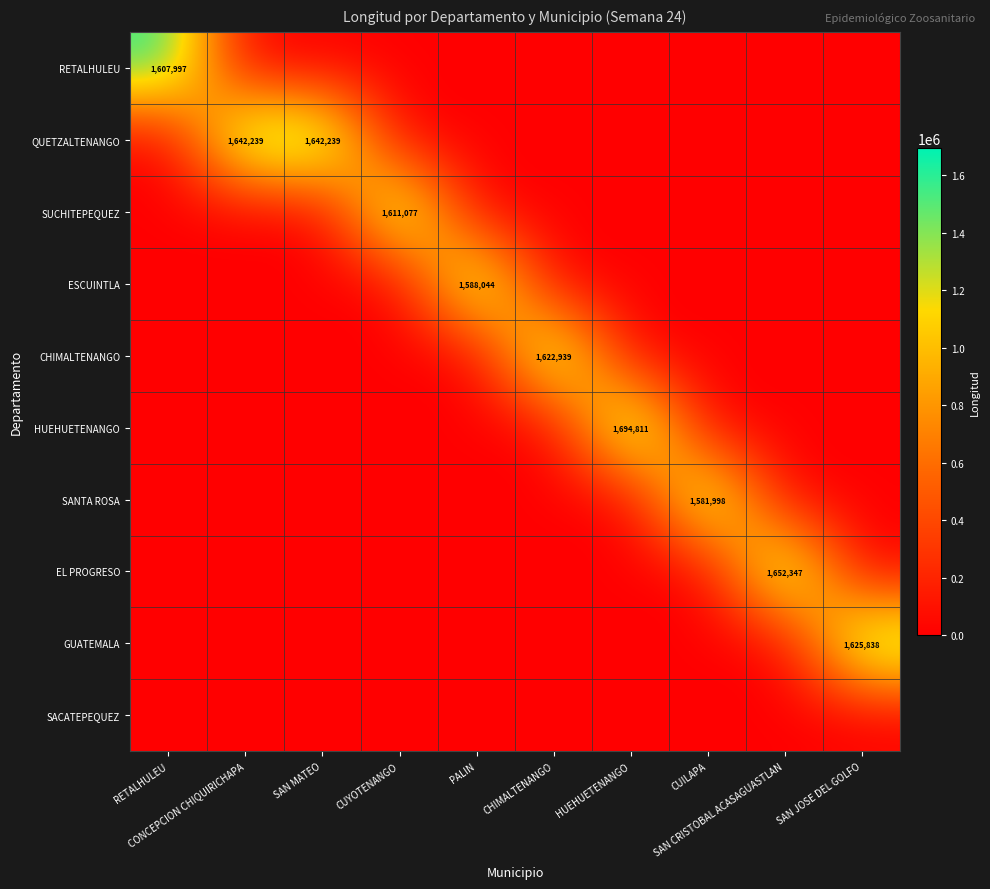

Which has a higher value, SAN MATEO or CUYOTENANGO?

SAN MATEO